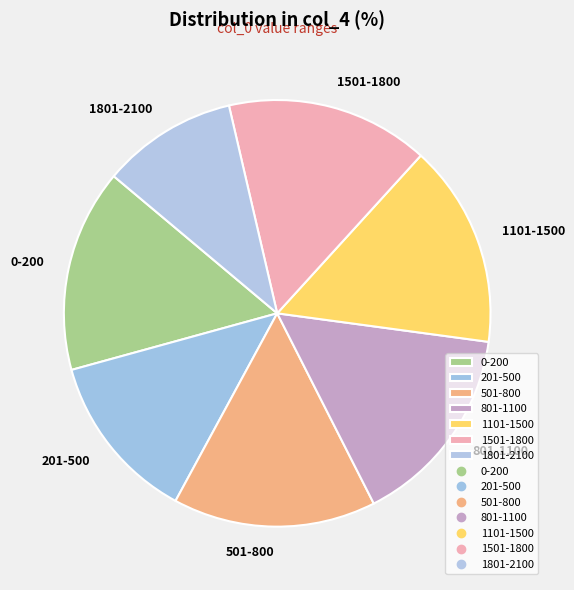

Between 1801-2100 and 801-1100, which is larger?

801-1100